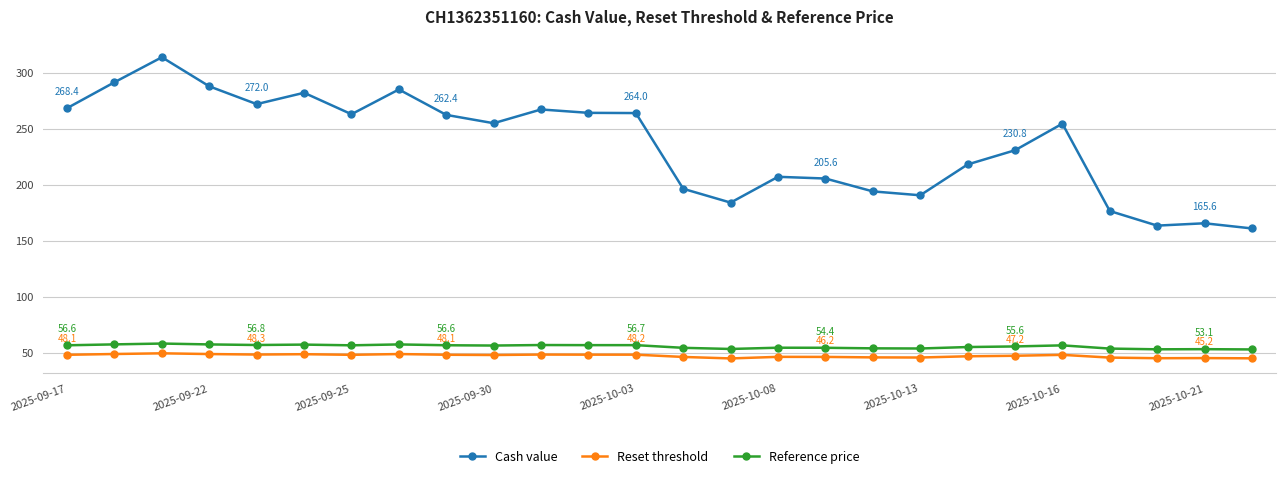

What is the sum of all Reference price values?

1444.4